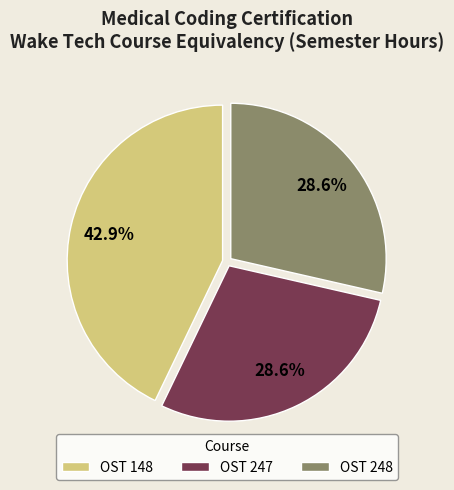

Does any single category account for the majority?

No